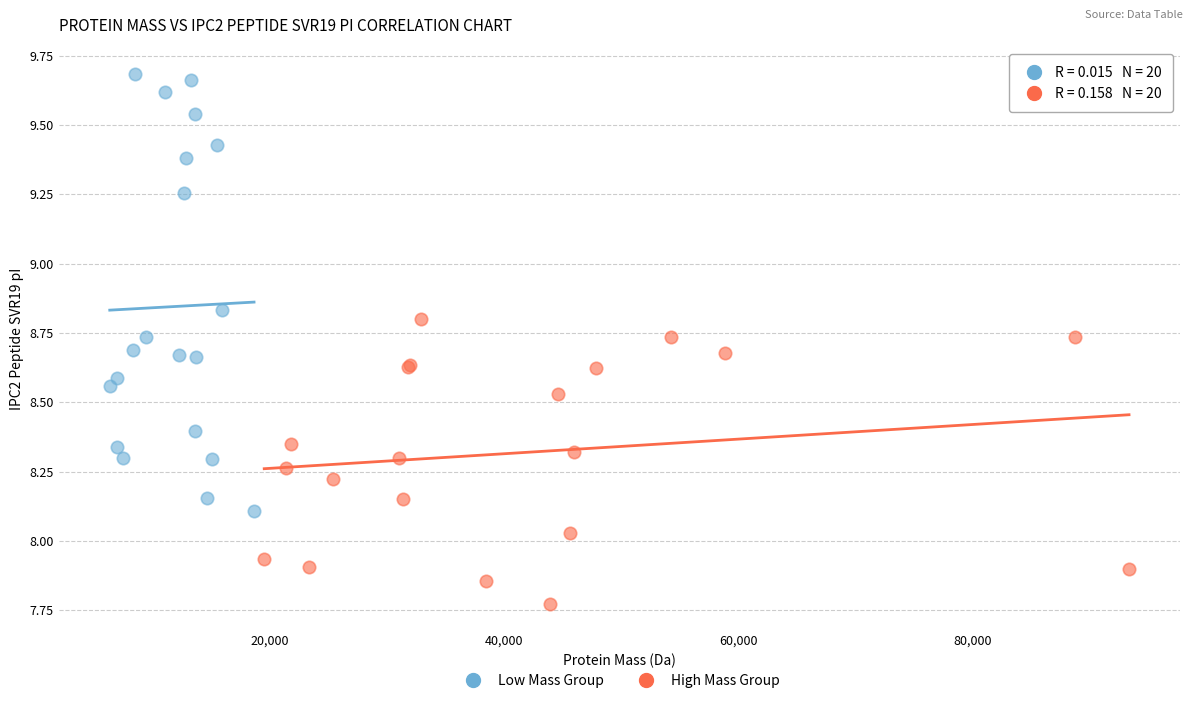

Which series contains the highest Y value?

Low Mass Group